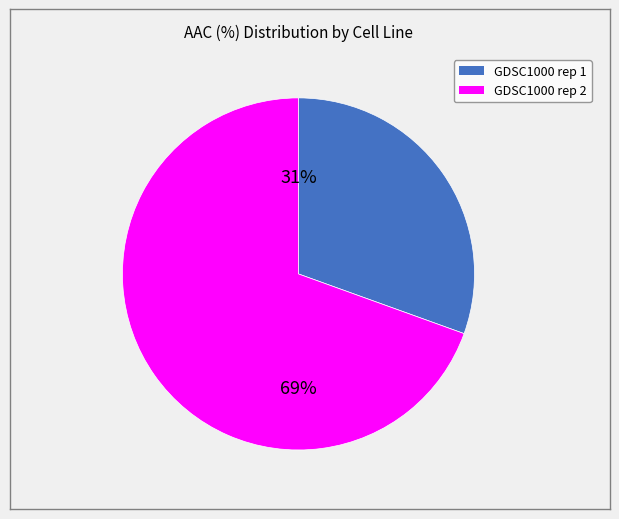

Between GDSC1000 rep 1 and GDSC1000 rep 2, which is larger?

GDSC1000 rep 2